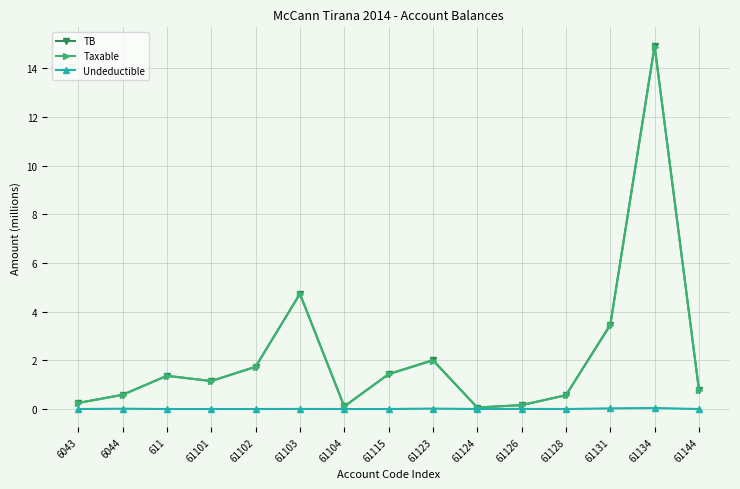

True or false: TB has a value of 3.3 at 61123.

False